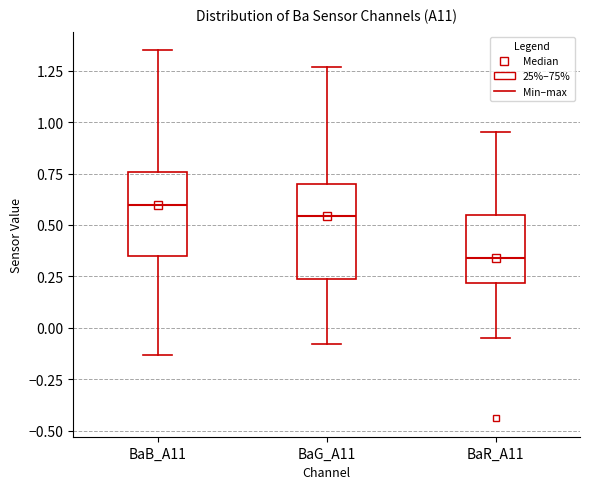

Reading left to right, read every box against the y-axis: the position of its median line, the range the box covers, and the ends of its whiskers. The values are not printed on the chart, so give them approximately, as read against the axis.

BaB_A11: median 0.60, box 0.35 to 0.75, whiskers -0.15 to 1.35
BaG_A11: median 0.55, box 0.25 to 0.70, whiskers -0.10 to 1.25
BaR_A11: median 0.35, box 0.20 to 0.55, whiskers -0.05 to 0.95